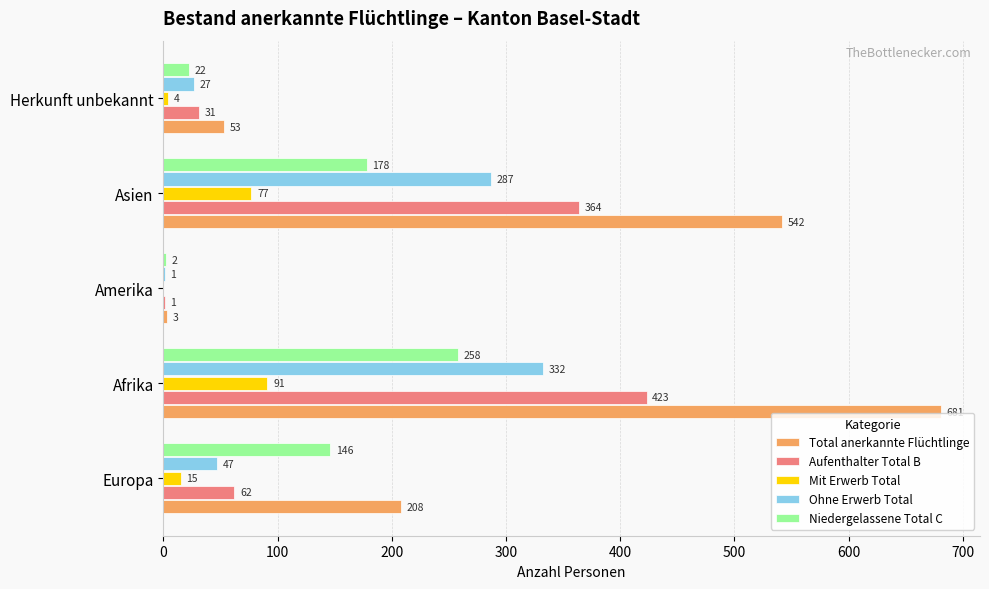

True or false: Niedergelassene Total C has a value of 2 at Amerika.

True